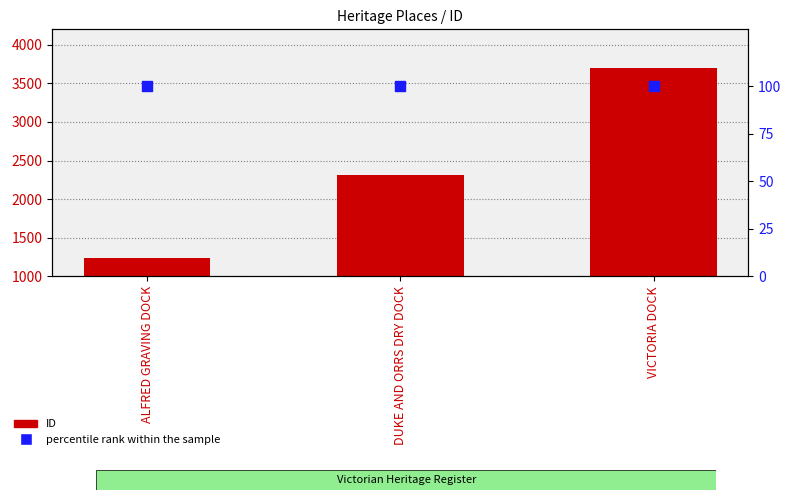

Which series reaches the maximum Y coordinate?

ID